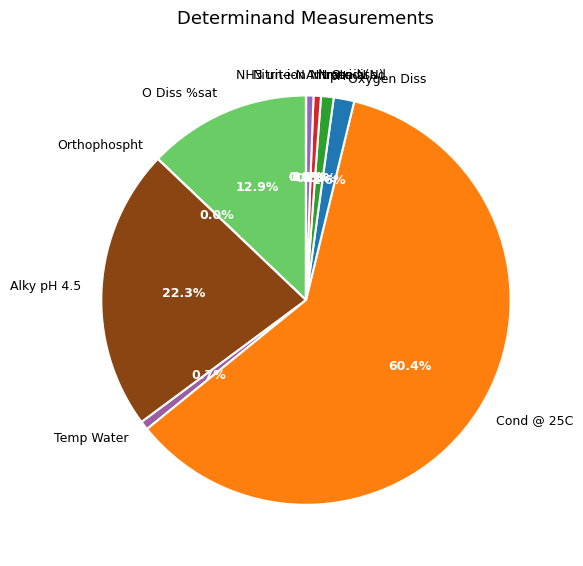

Which slice is the largest?

Cond @ 25C